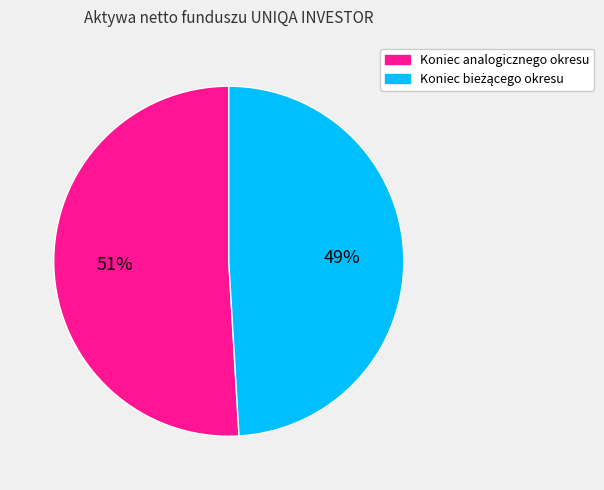

What percentage is the Koniec analogicznego okresu slice, to the nearest percent?

51%